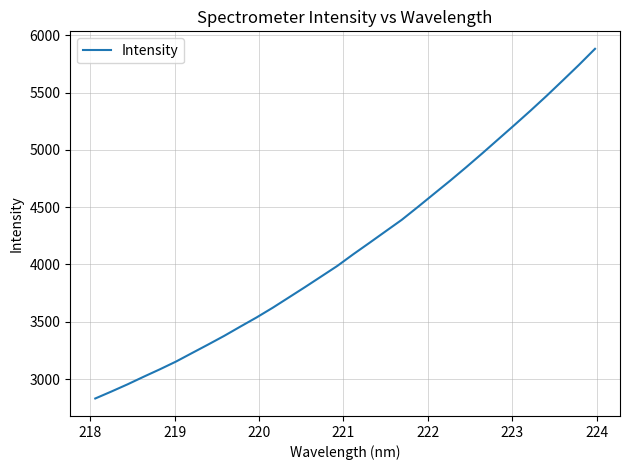

What is the difference between the maximum and minimum values?

3049.8